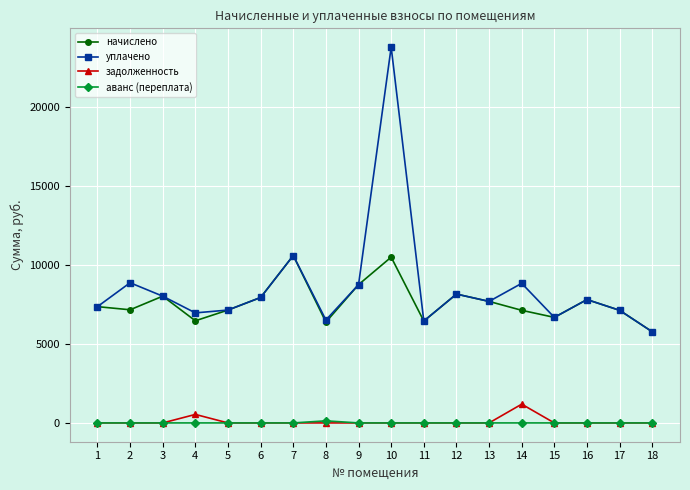

True or false: задолженность and начислено cross at least once.

False